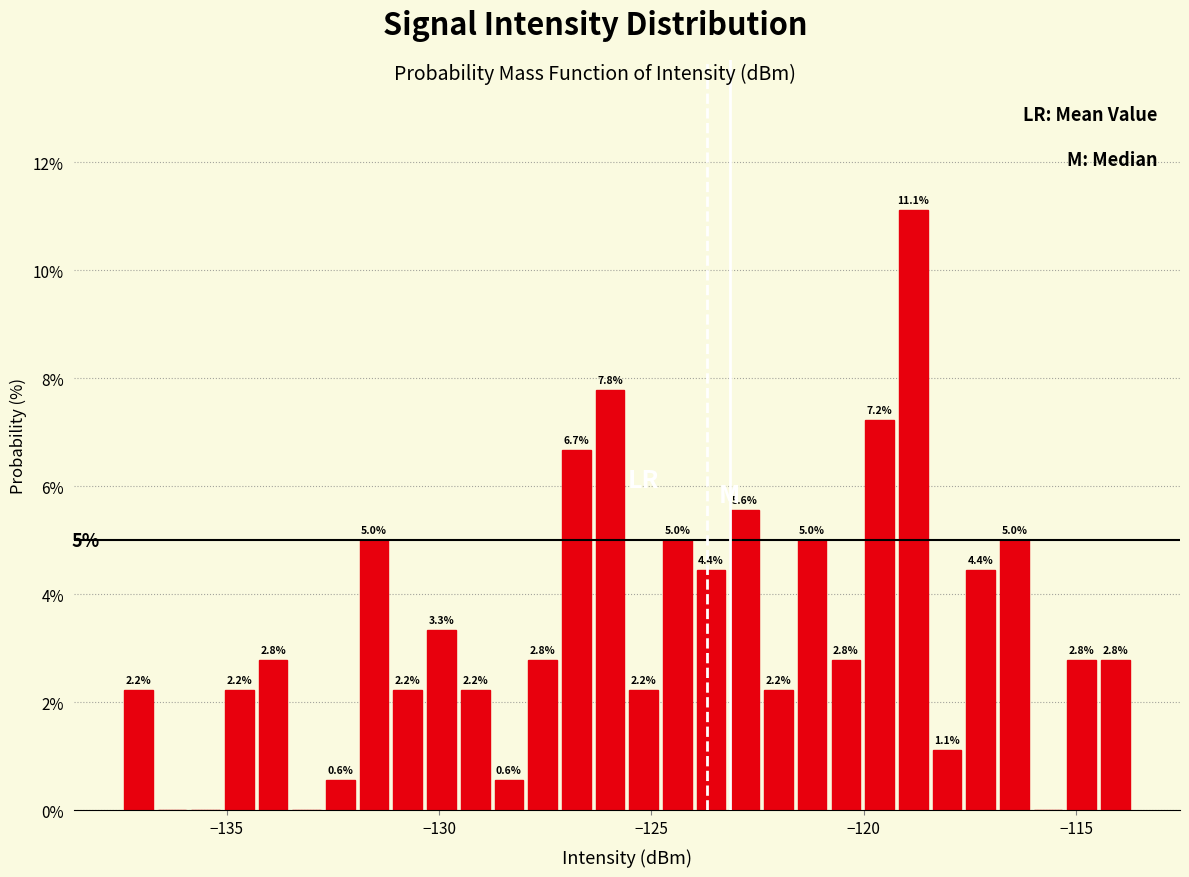

Read against the x-axis, roughly where is the centre of the tallest bar?

-119.0